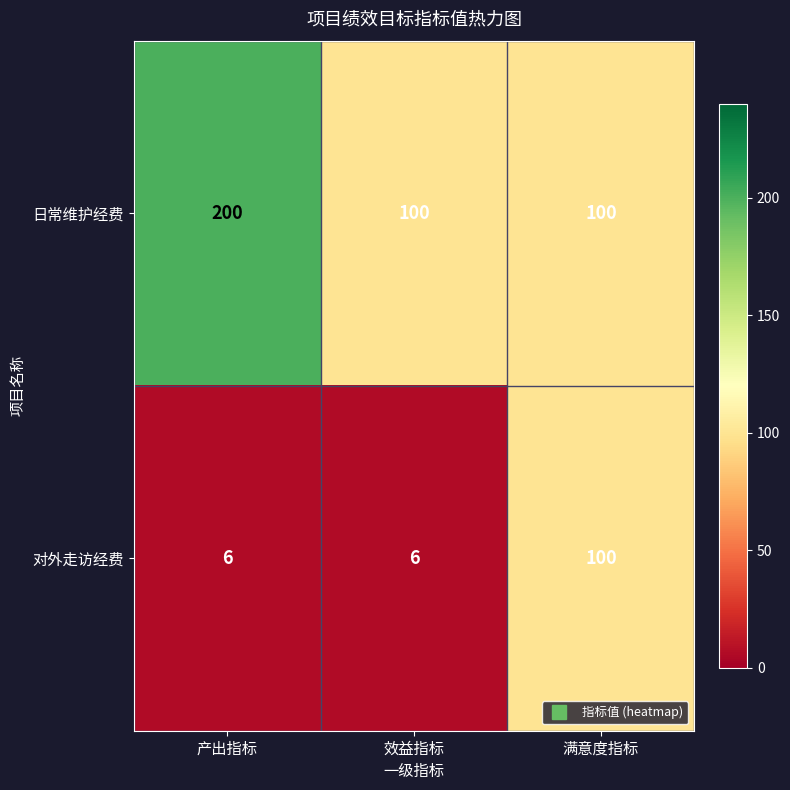

Which series has the largest range (max minus min)?

日常维护经费